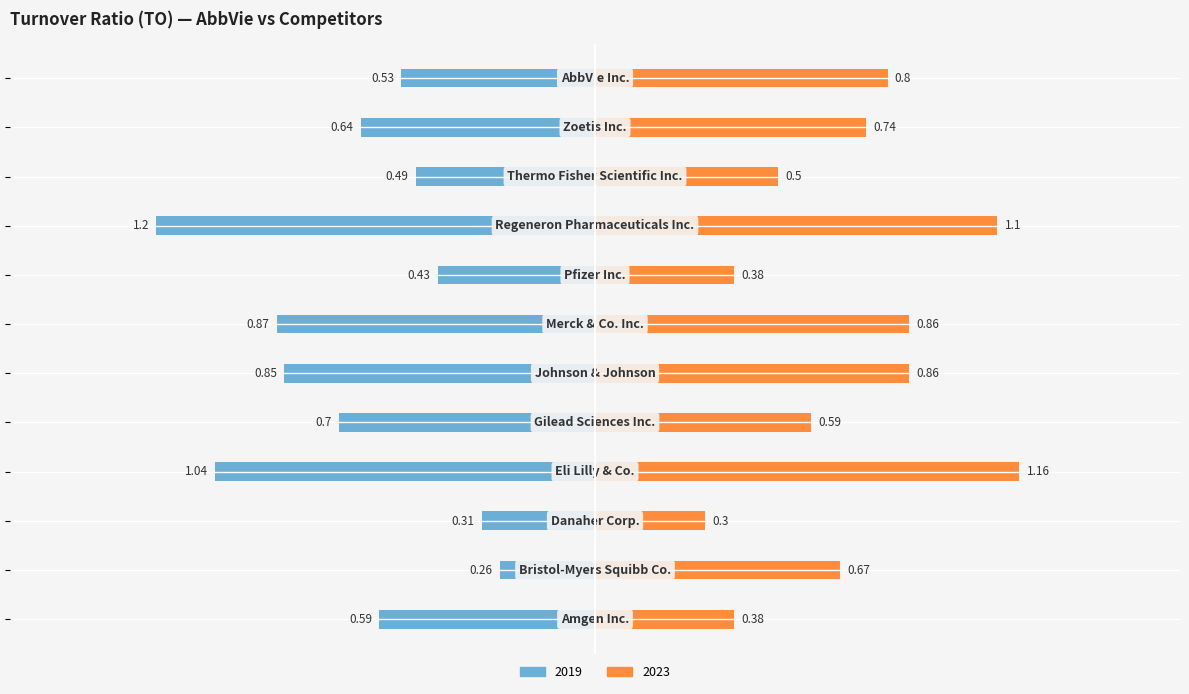

Is the value of 2019 at Merck & Co. Inc. greater than the value of 2023 at Regeneron Pharmaceuticals Inc.?

No